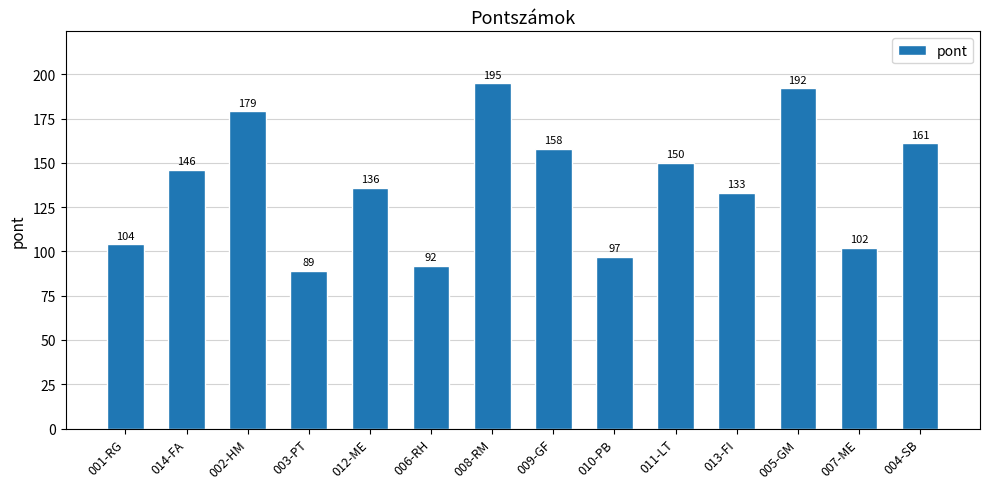

What is the difference between the maximum and second lowest values?

103